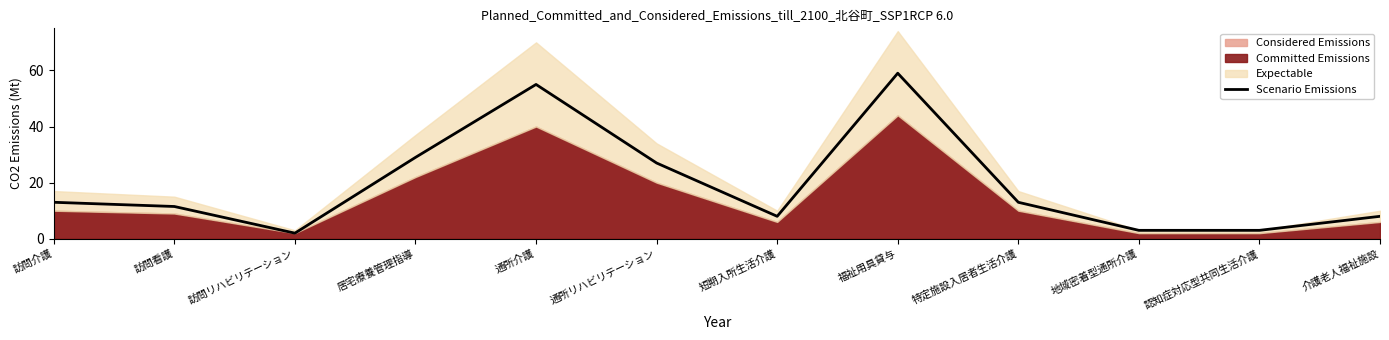

What is the approximate value at 居宅療養管理指導?

29.0